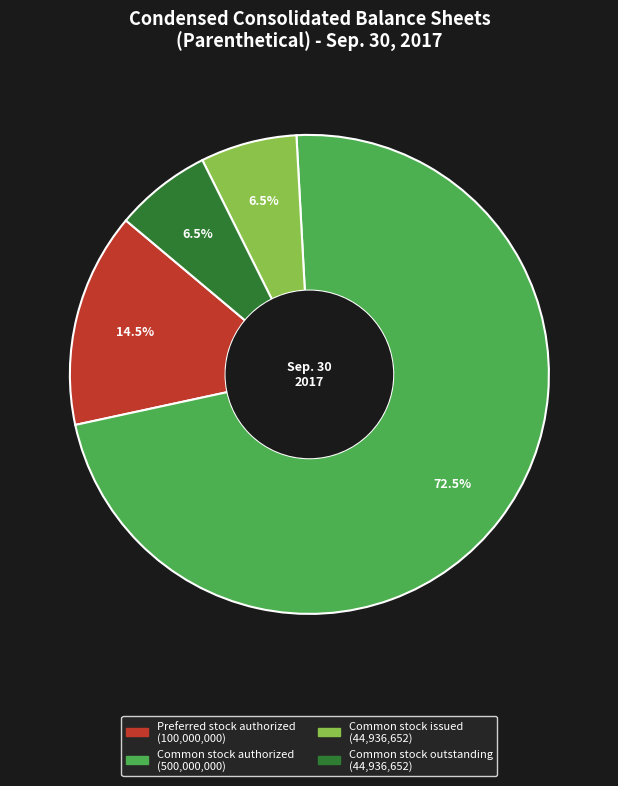

How many segments does this pie chart have?

4